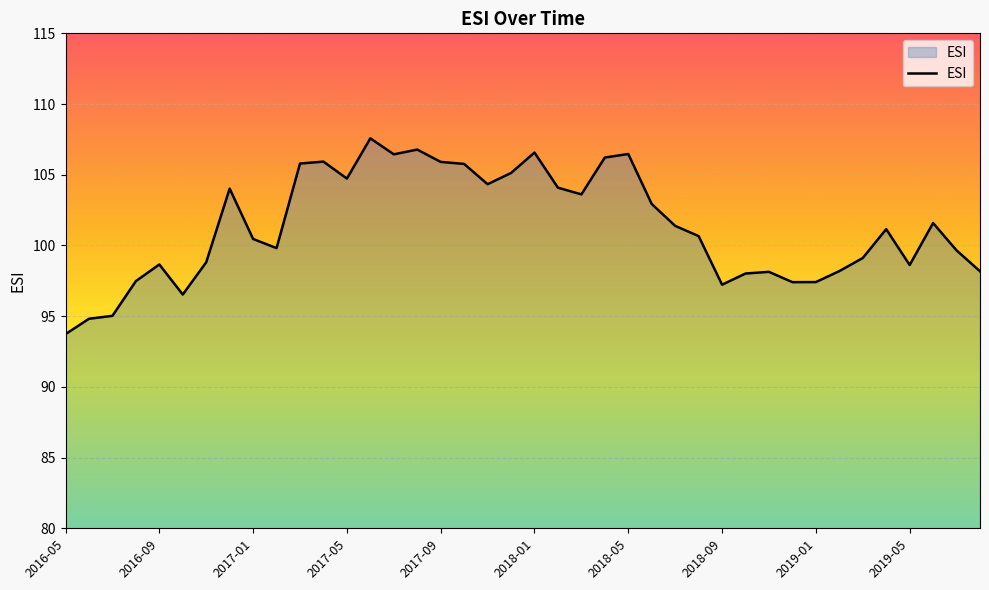

What is the smallest value displayed?

93.7